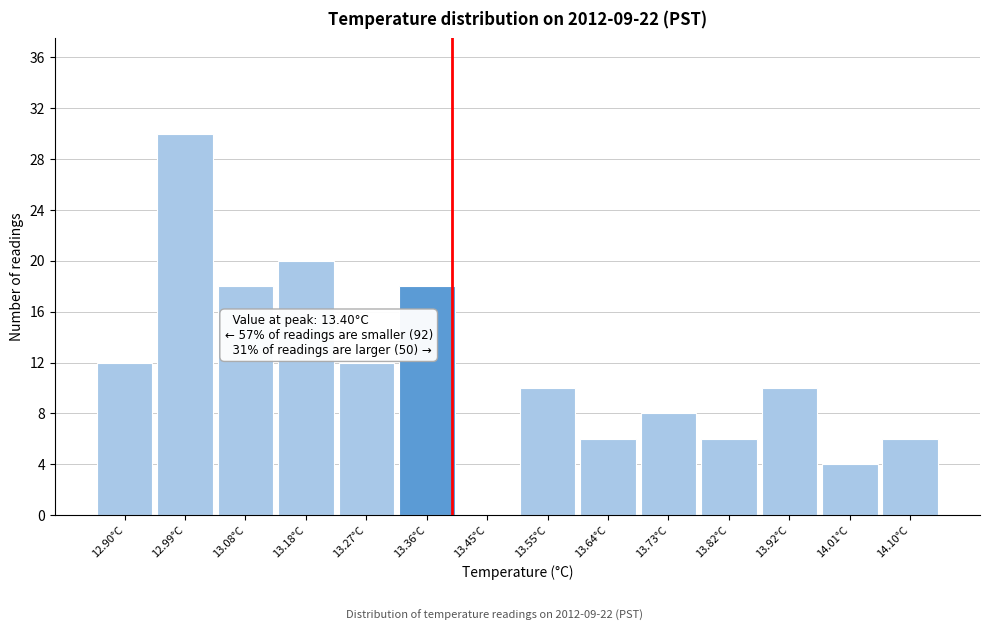

Over which range of the x-axis is the bar tallest?

12.94 to 13.04